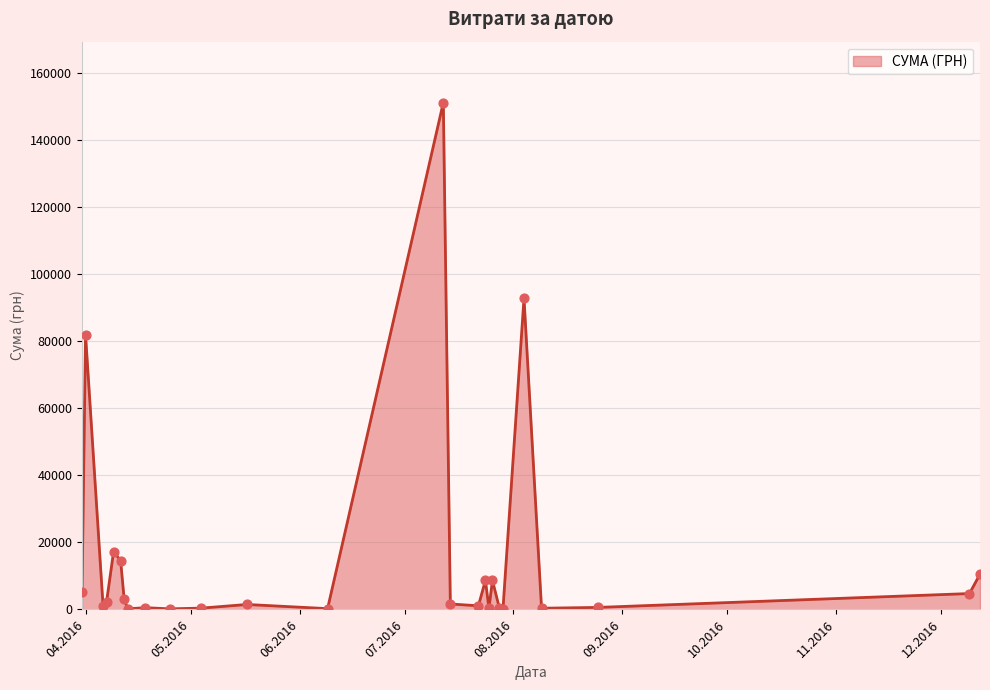

What is the difference between the maximum and minimum values?

151018.1